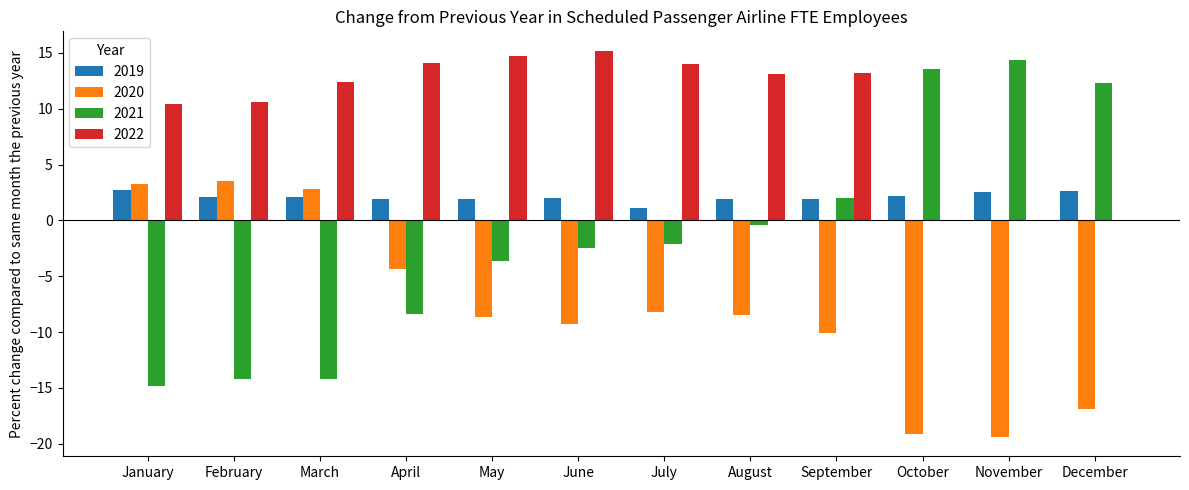

What is the maximum value for 2019?

2.7